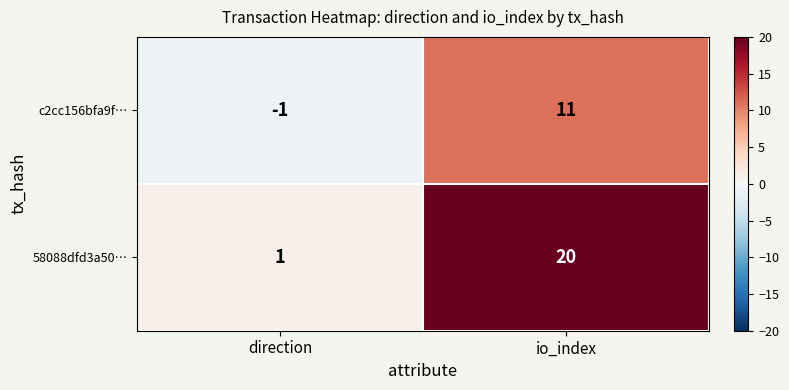

Which series has the largest total across all categories?

58088dfd3a50…